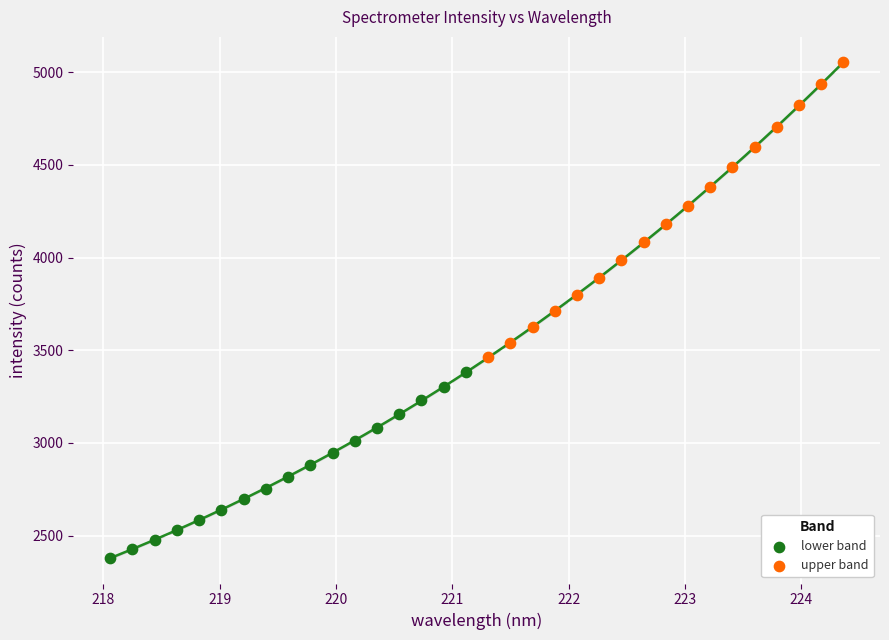

Which series reaches the minimum Y coordinate?

lower band